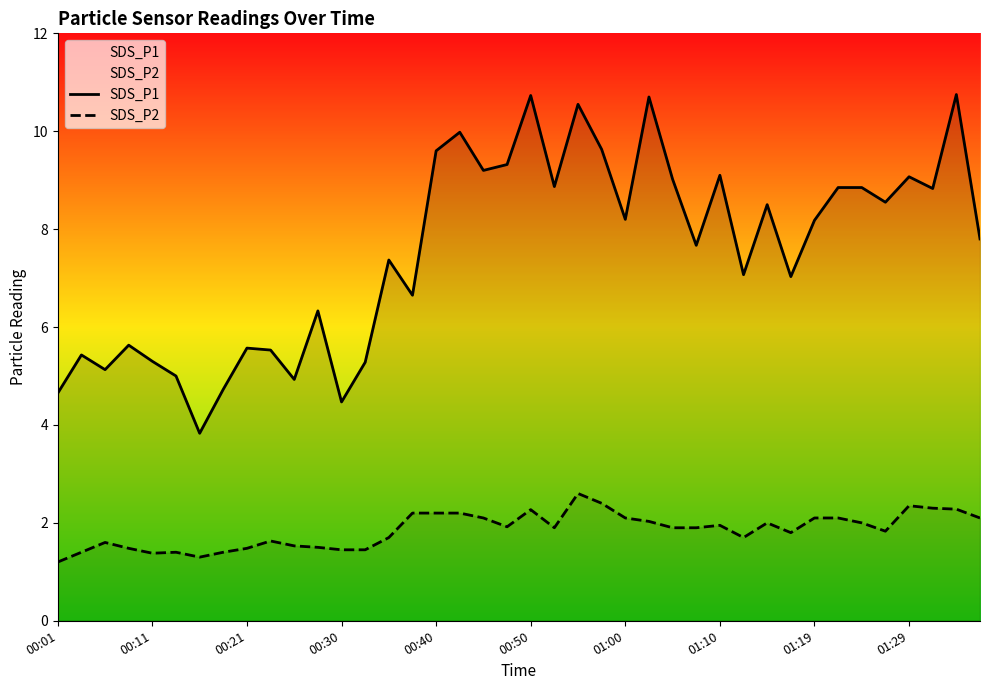

How many categories are shown in the chart?

40